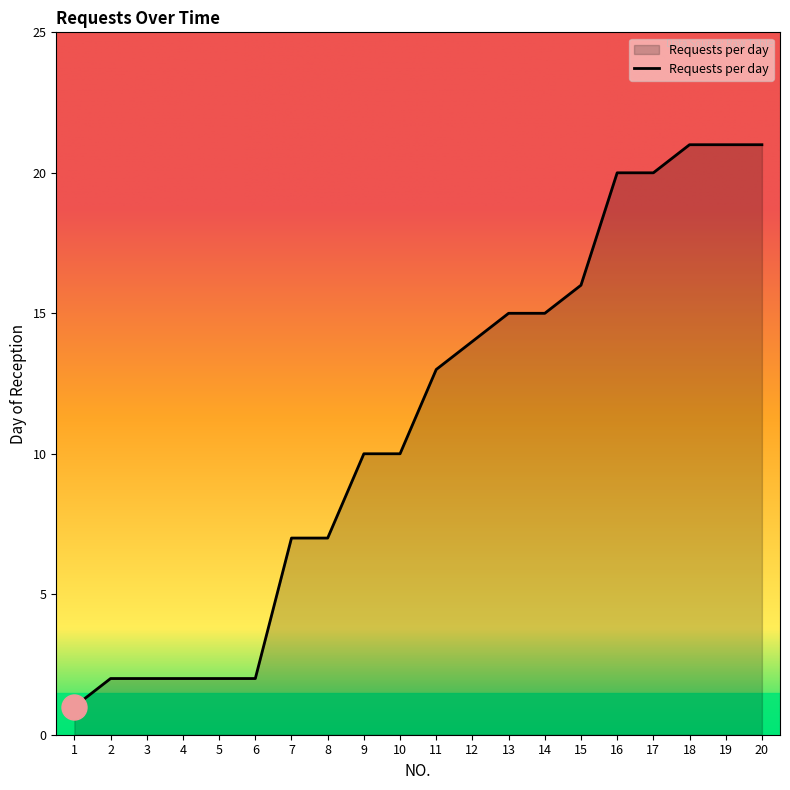

Read the value at 20.

21